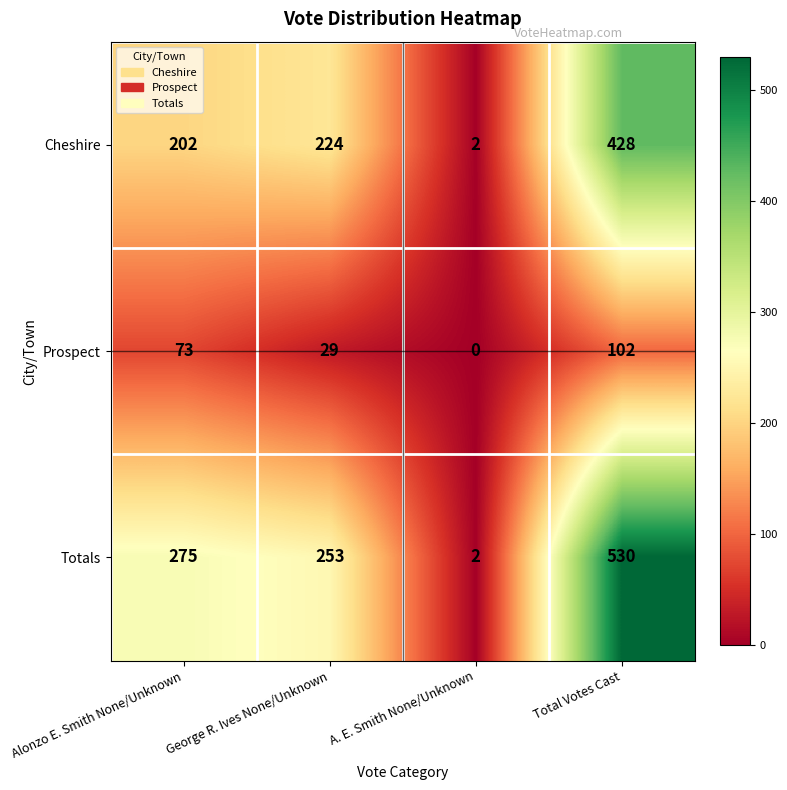

What is the difference between the highest and lowest values at Total Votes Cast?

428